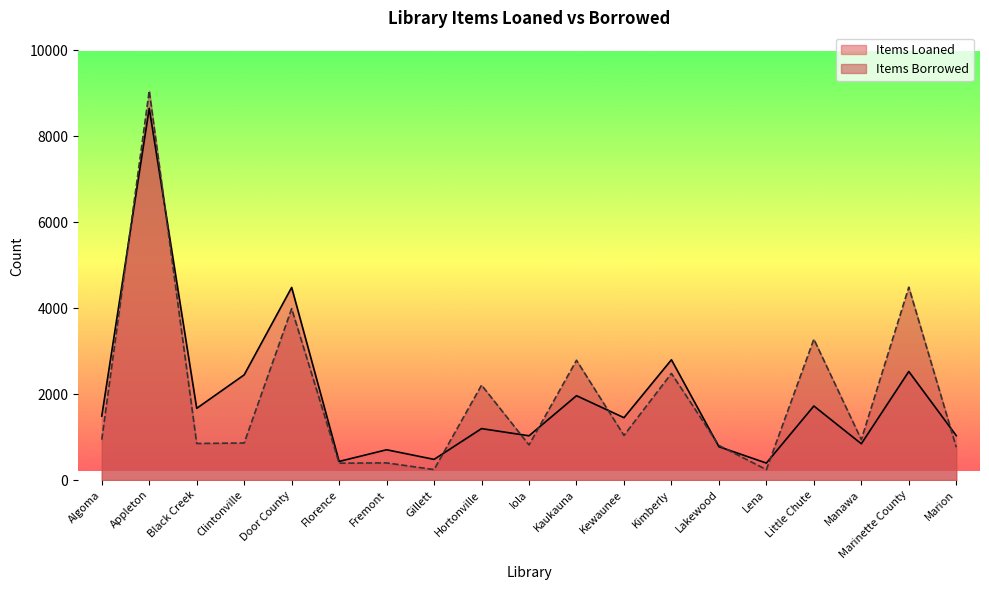

What is the smallest value displayed?

242